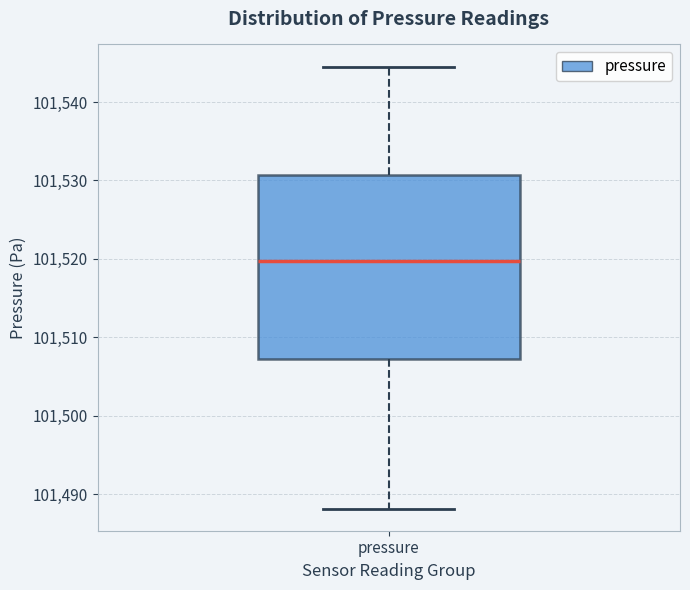

Where does the median line of the box for pressure sit on the y-axis? The values are not printed on the chart, so give them approximately, as read against the axis.

101520